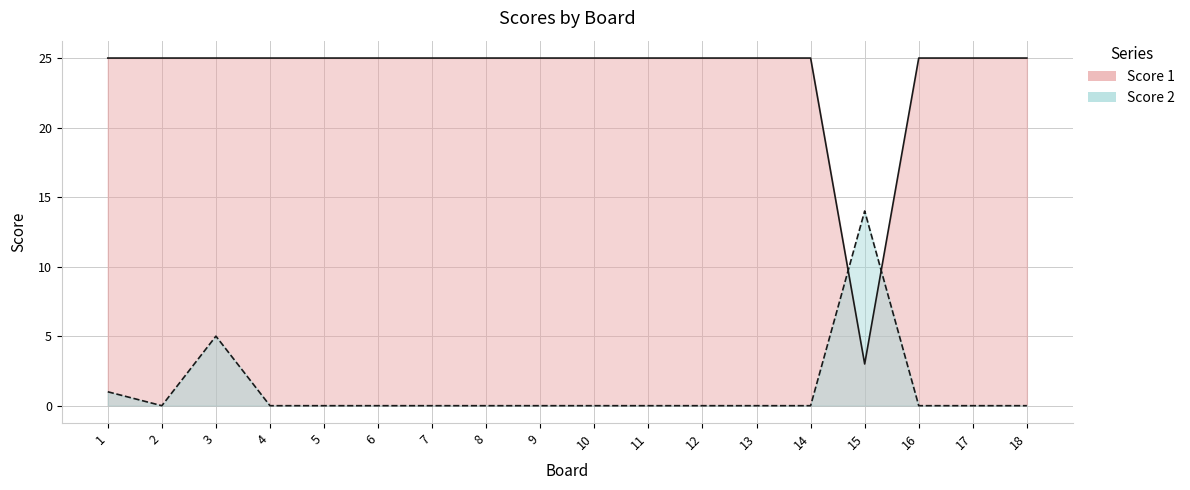

How many intersections are there between Score 2 and Score 1?

2